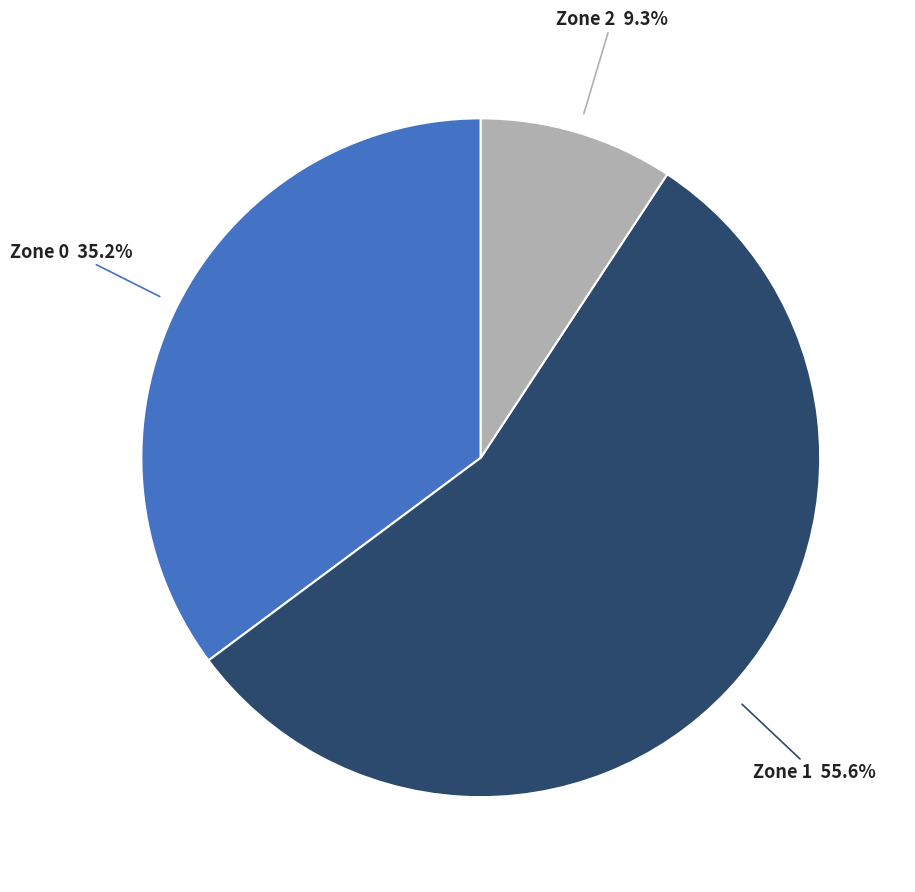

How many segments does this pie chart have?

3